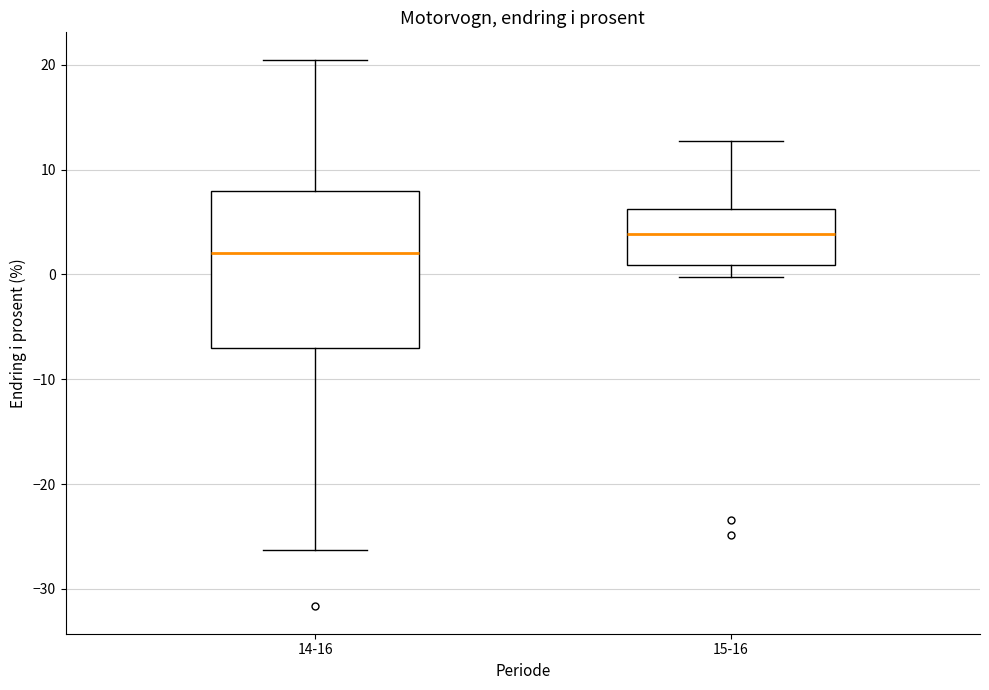

Reading left to right, transcribe this box plot: for each box, give where its median line is, the range the box spans, and where its two whiskers end, as read against the y-axis. The values are not printed on the chart, so give them approximately, as read against the axis.

14-16: median 2, box -7 to 8, whiskers -26 to 21
15-16: median 4, box 1 to 6, whiskers 0 to 13